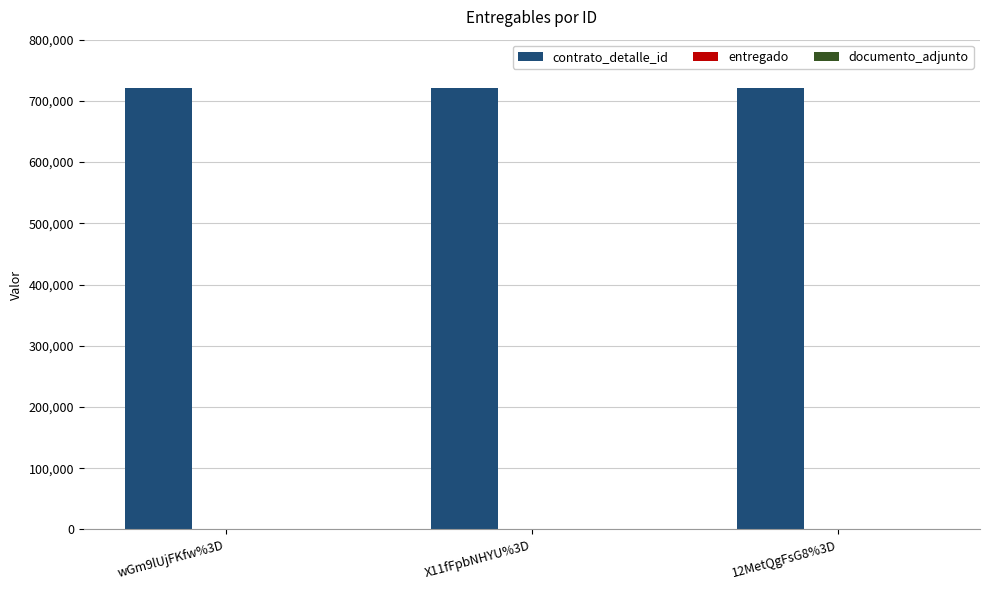

The value of contrato_detalle_id at 12MetQgFsG8%3D is 1197974. True or false?

False